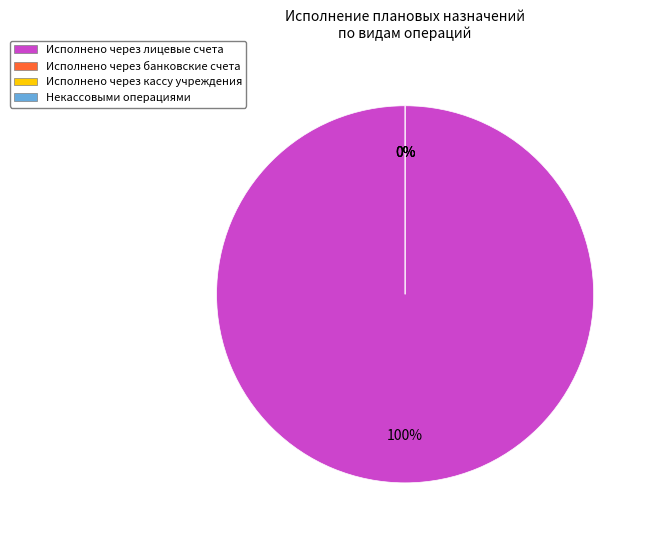

Which category has the biggest portion of the pie?

через лицевые счета